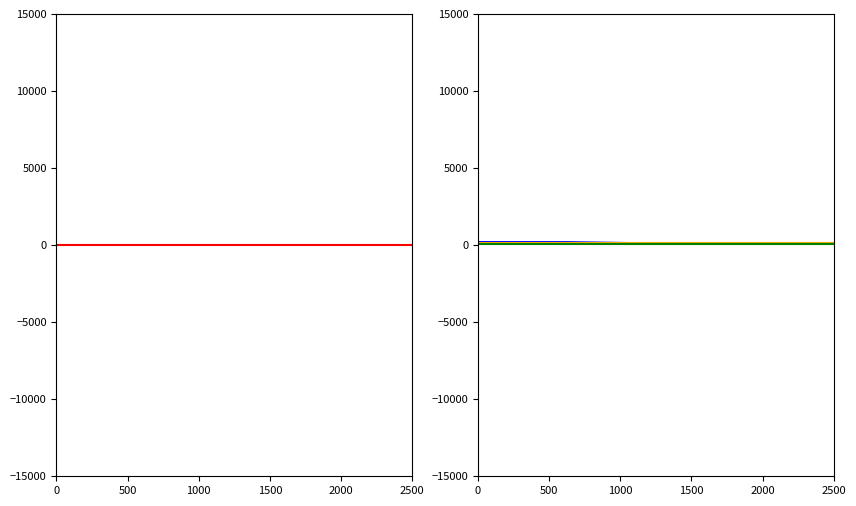

What is the maximum value shown in the chart?

220